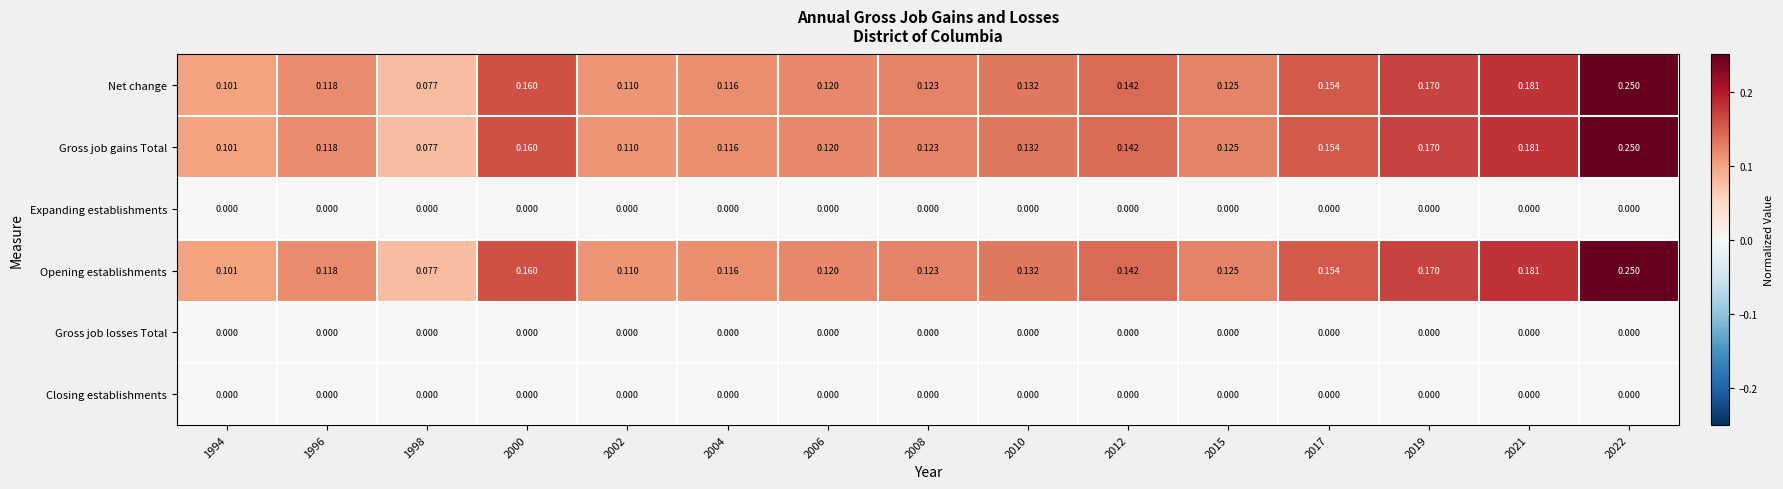

Is the value of Opening establishments at 1998 greater than the value of Closing establishments at 1998?

Yes